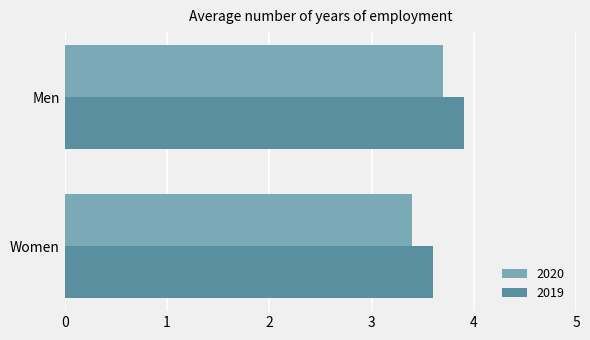

List the series in order of their peak value, lowest first.

2020, 2019